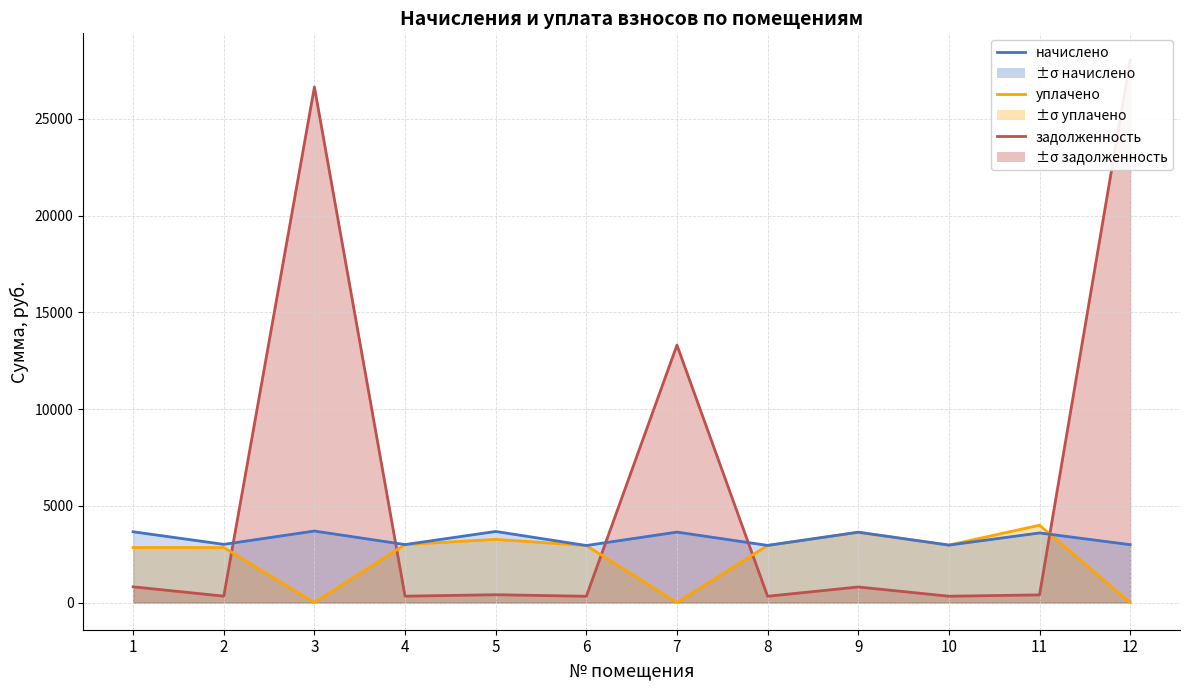

The value of начислено (линия) at 12 is 2993.8. True or false?

True